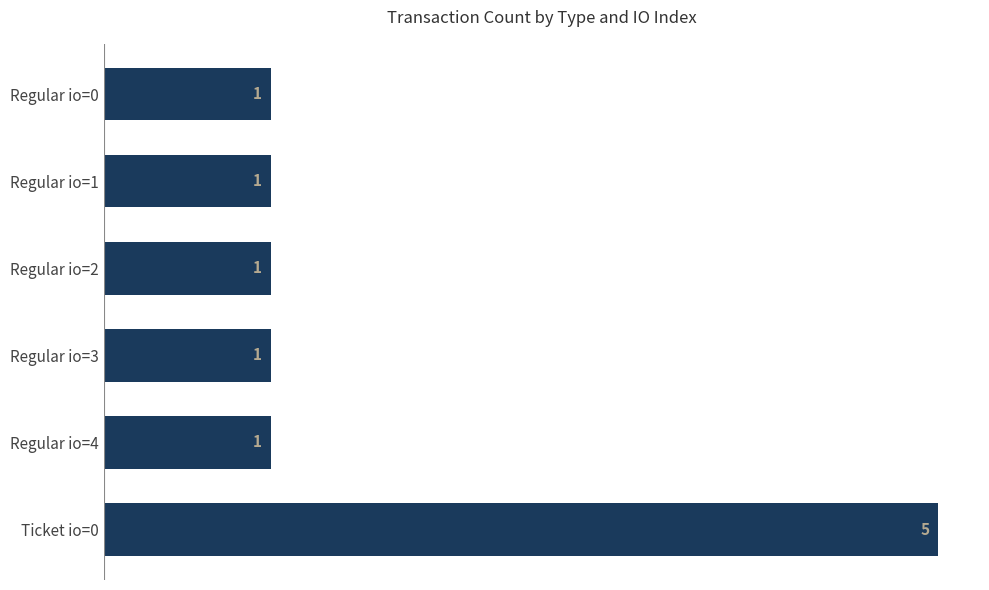

What is the maximum value shown in the chart?

5